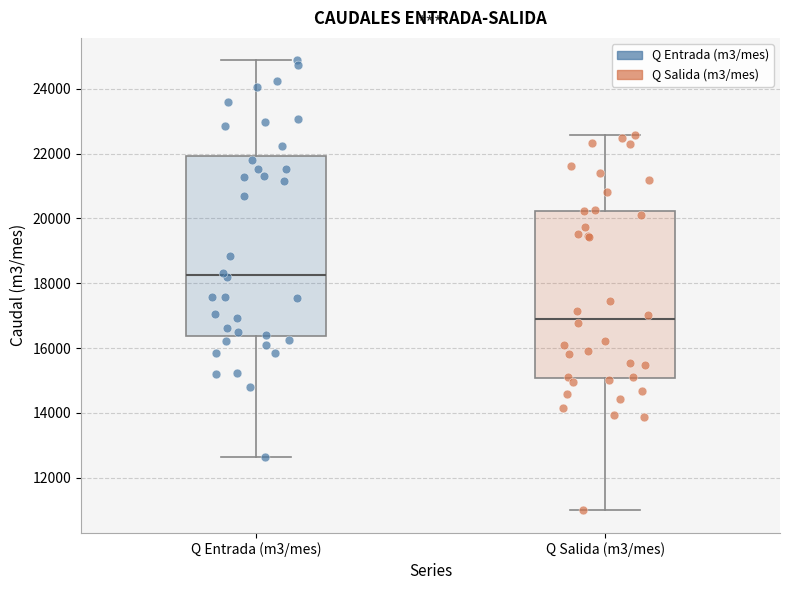

Reading left to right, transcribe this box plot: for each box, give where its median line is, the range the box spans, and where its two whiskers end, as read against the y-axis. The values are not printed on the chart, so give them approximately, as read against the axis.

Q Entrada (m3/mes): median 18200, box 16400 to 22000, whiskers 12600 to 24800
Q Salida (m3/mes): median 17000, box 15000 to 20200, whiskers 11000 to 22600